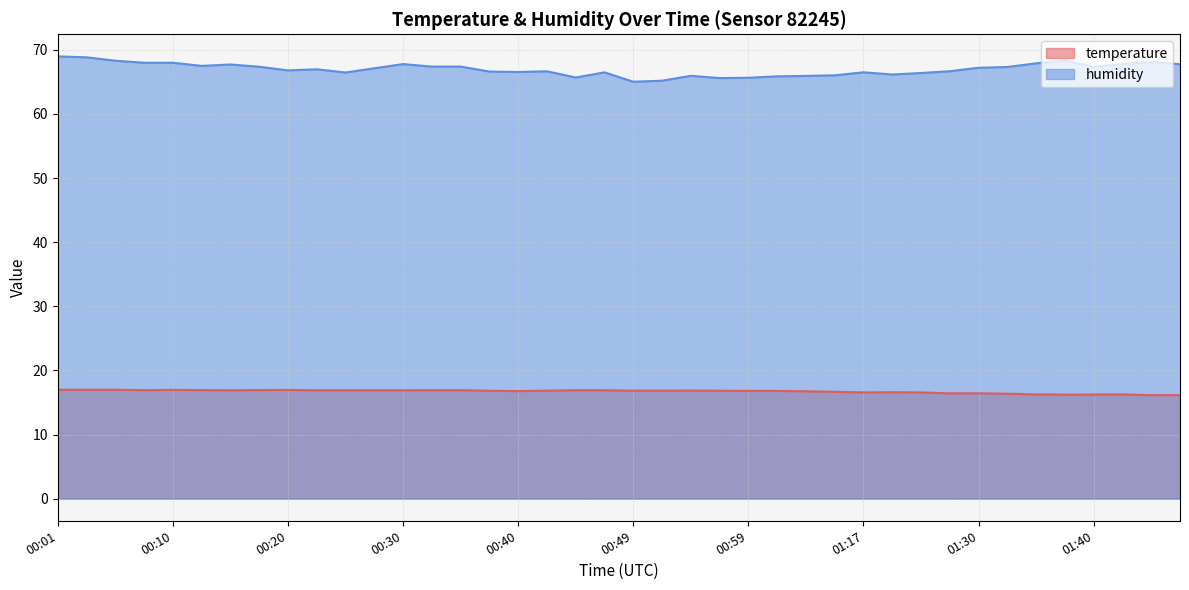

What is the value of the humidity point at the 26th from the left?

65.9